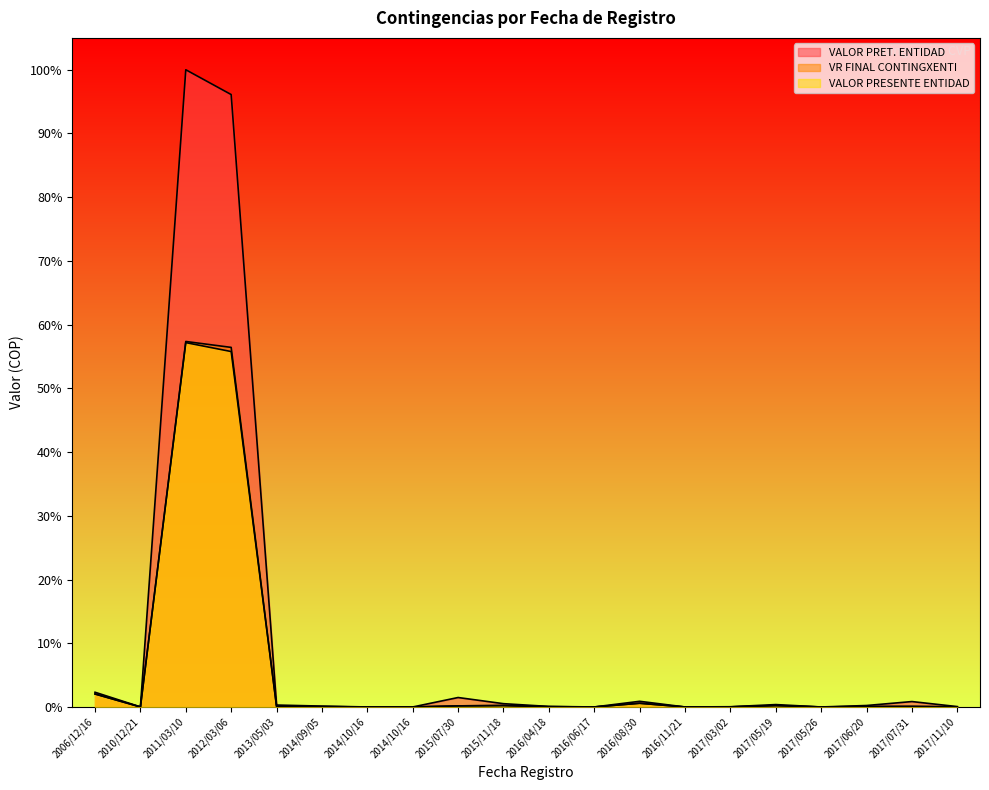

Which has a higher value, 2016/04/18 or 2006/12/16?

2006/12/16